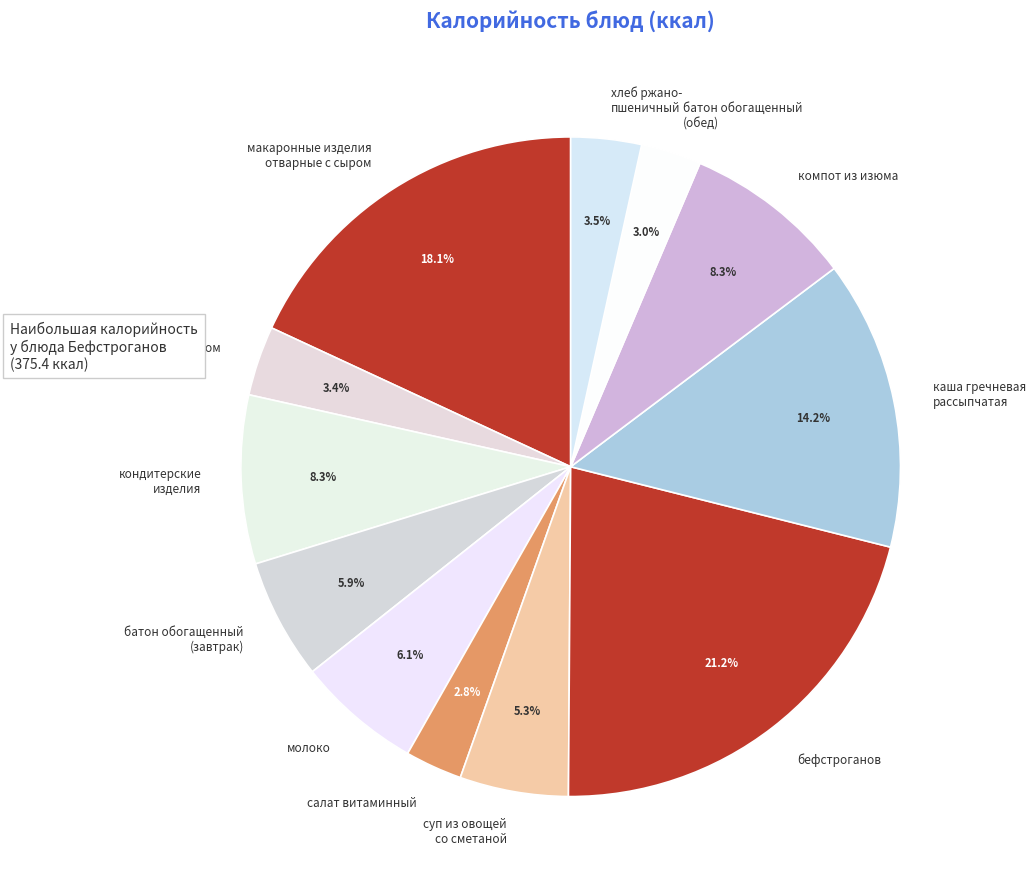

What is the largest slice in the pie chart?

бефстроганов